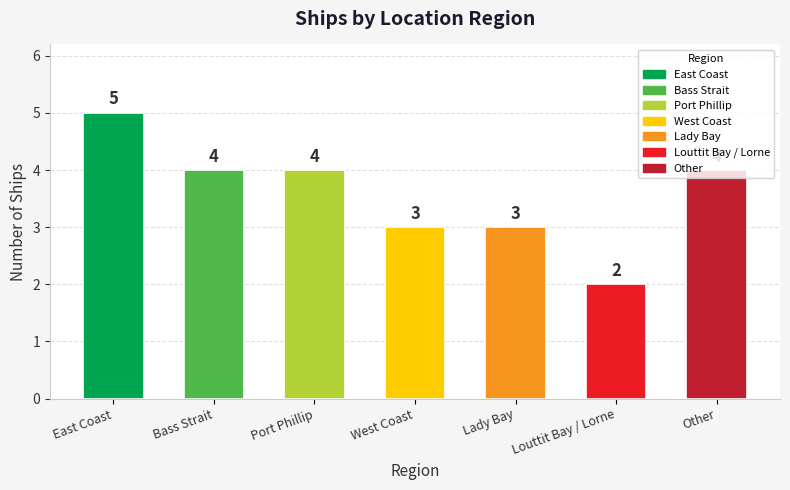

What is the average value?

4